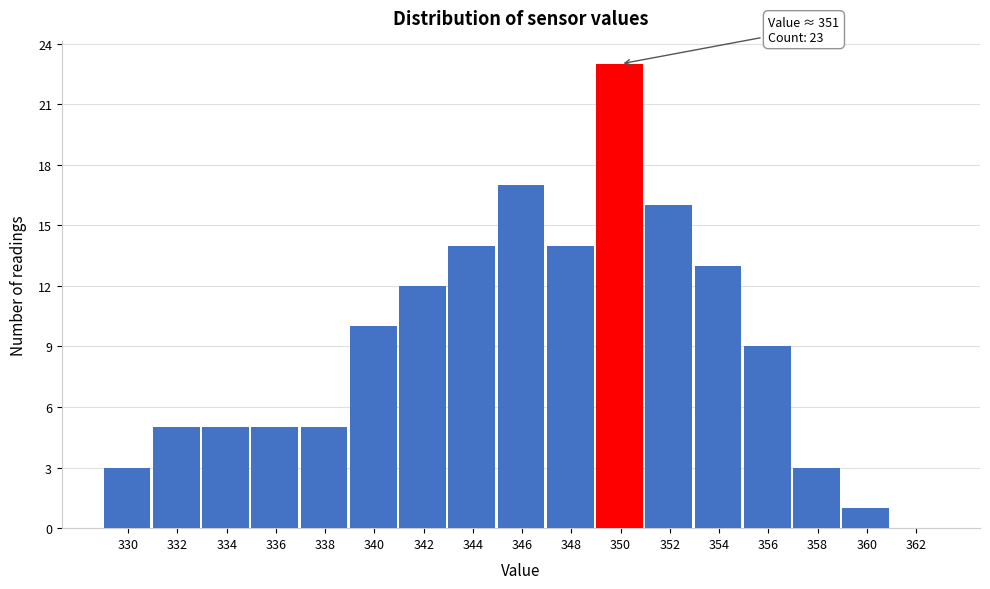

Reading right to left, extract all data points from this chart.

362=0	360=1	358=3	356=9	354=13	352=16	350=23	348=14	346=17	344=14	342=12	340=10	338=5	336=5	334=5	332=5	330=3